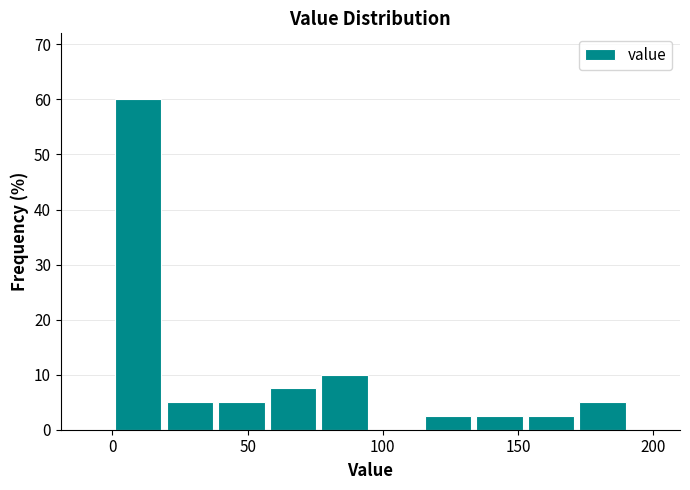

Around what value on the x-axis is the tallest bar? Give the approximate position of its centre, as read against the axis.

10